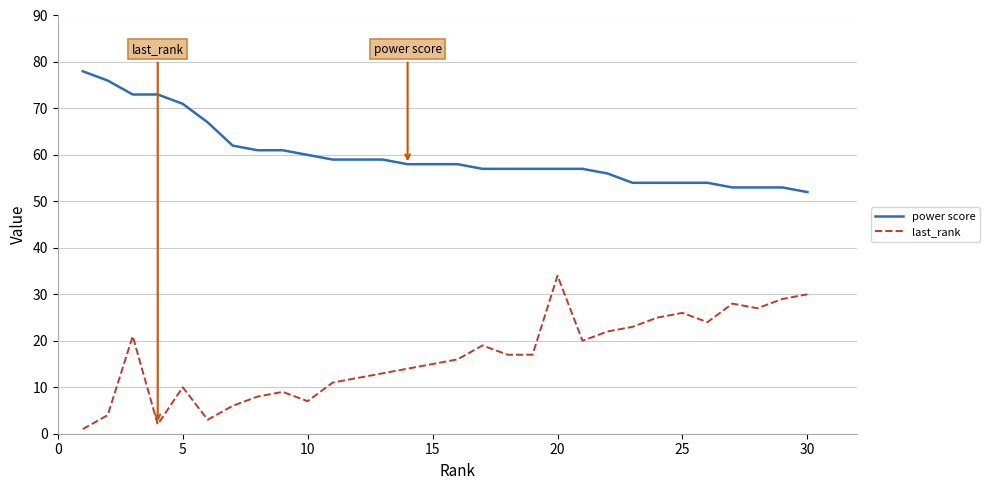

Which series has the largest total across all categories?

power score